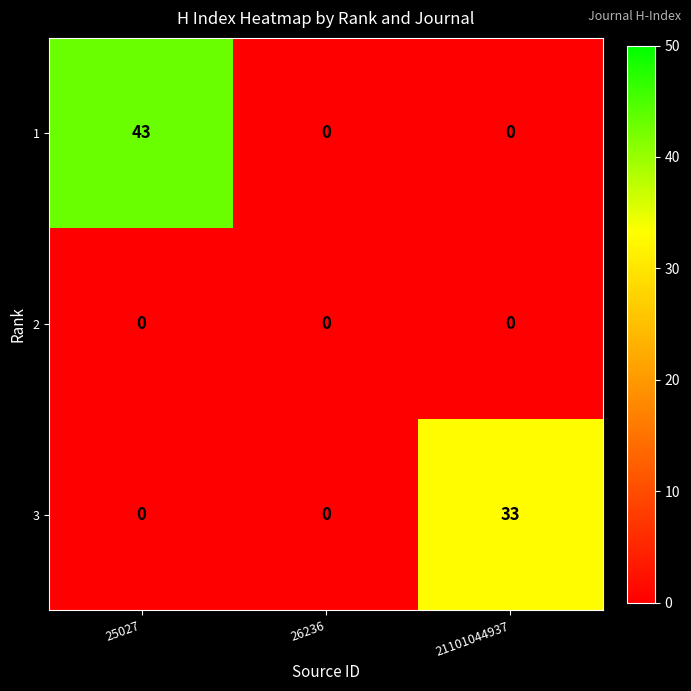

Which series has the largest range (max minus min)?

1